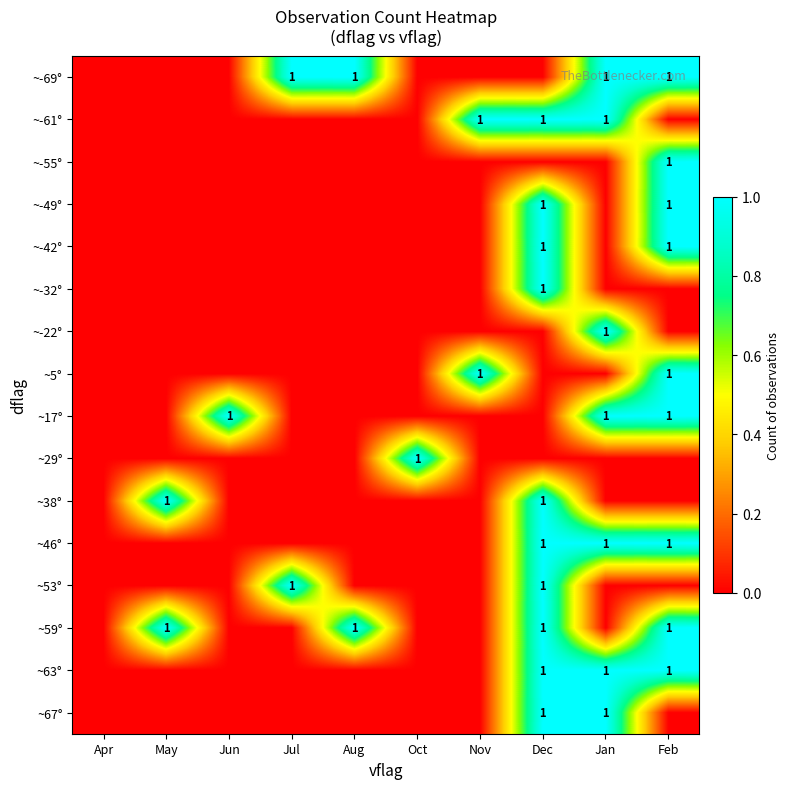

The value of ~46° at Dec is 0. True or false?

False